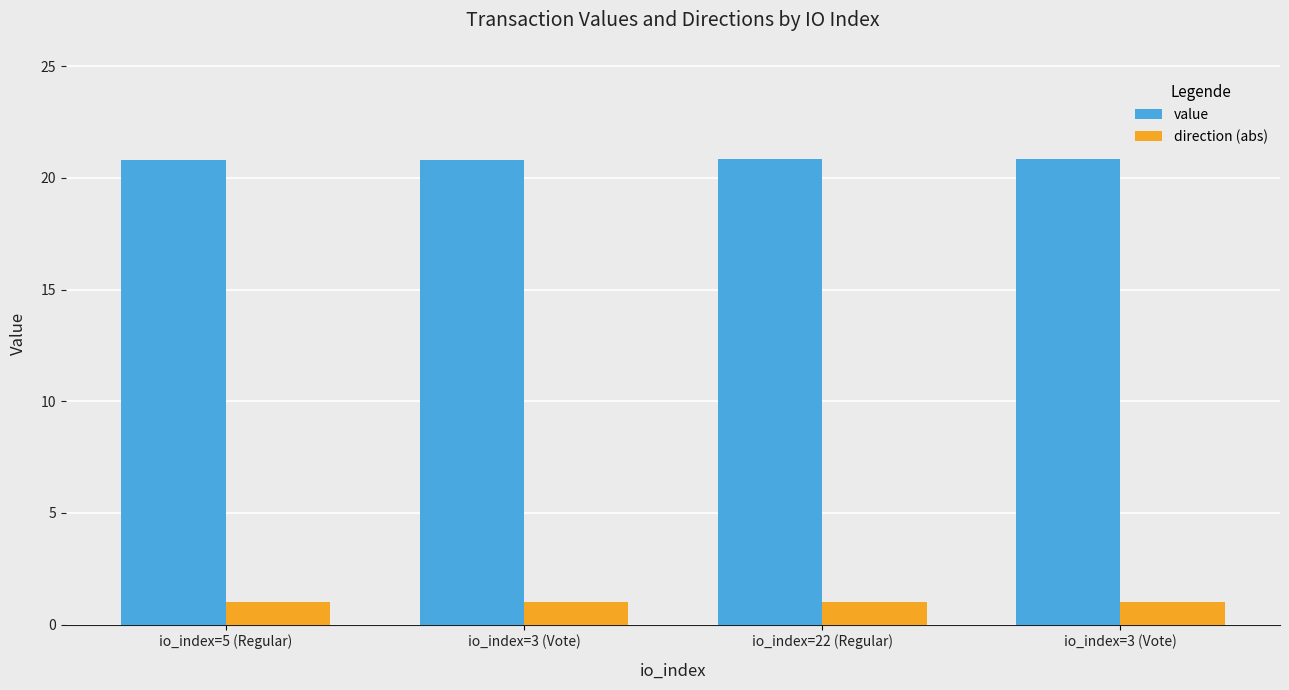

Which series has the widest spread of values?

value